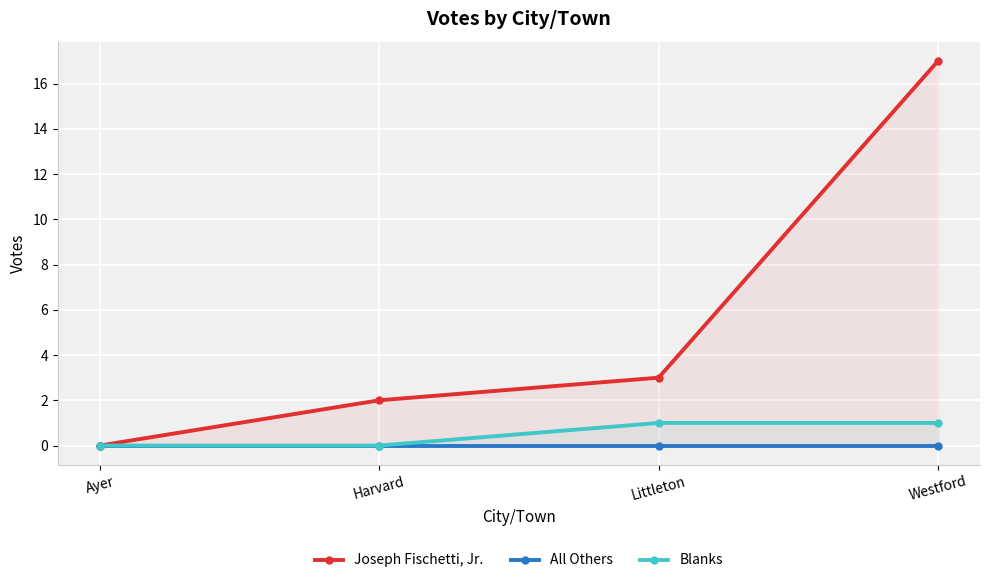

What are all the series names shown in the legend?

Joseph Fischetti, Jr., All Others, Blanks